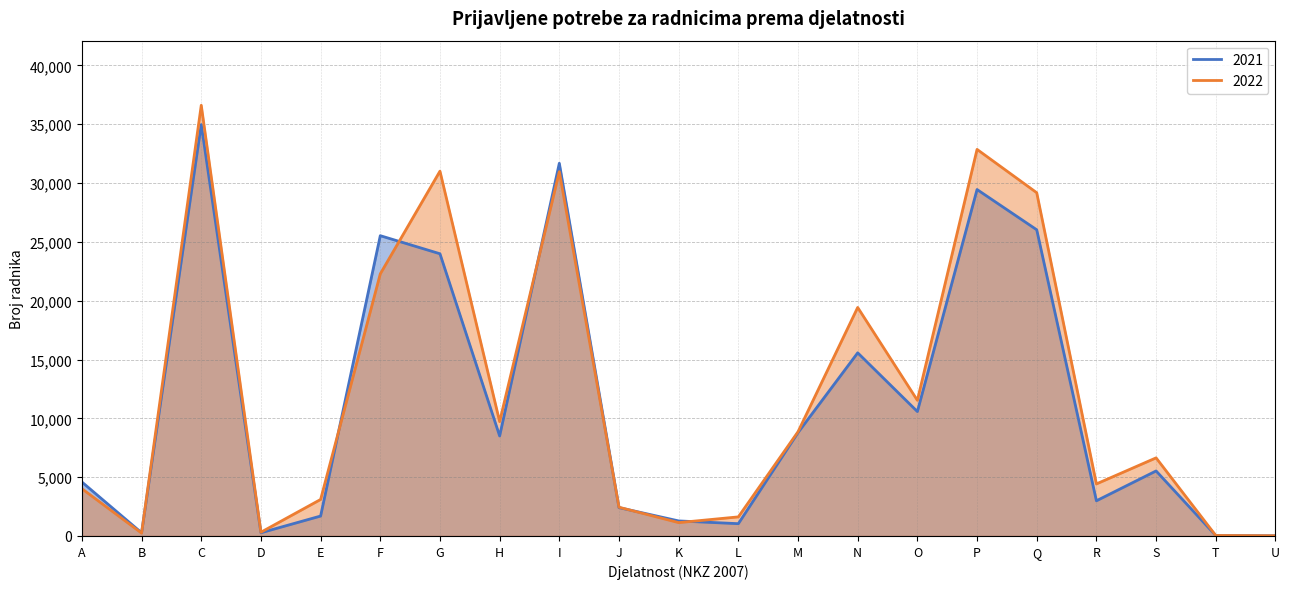

List the series in order of their peak value, highest first.

2022, 2021